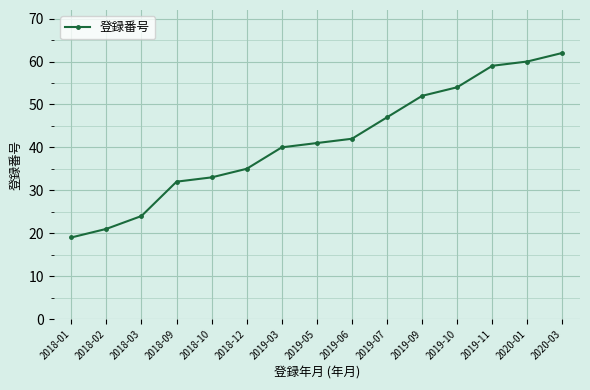

Which has a higher value, 2019-03 or 2018-12?

2019-03